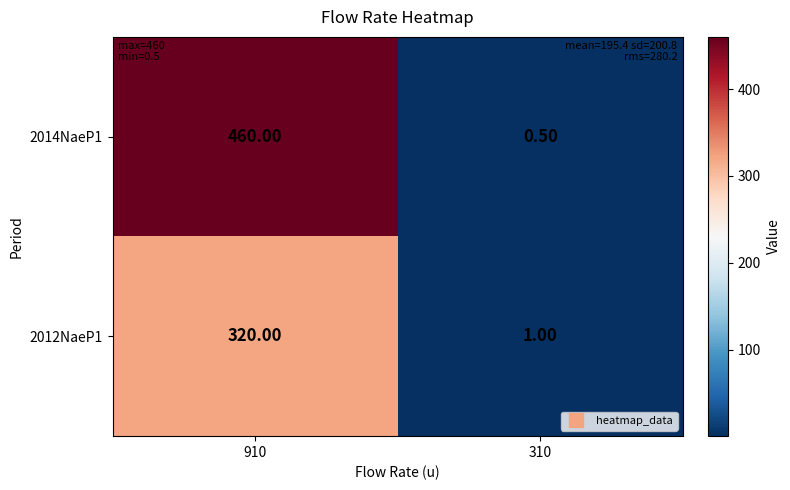

Which series has the widest spread of values?

2014NaeP1